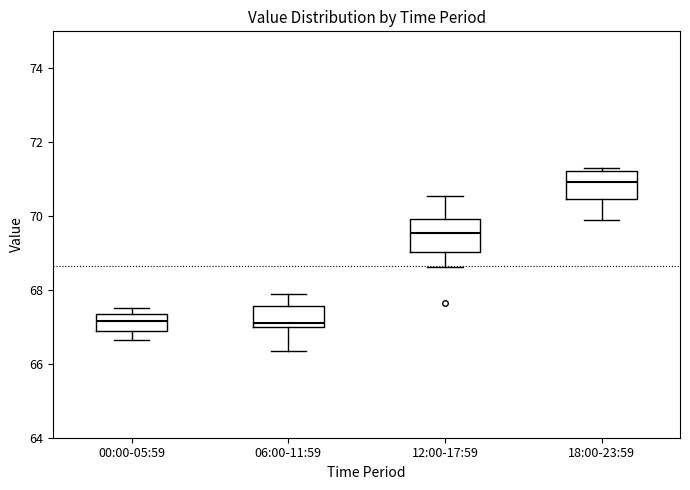

Which box's median line is the highest?

18:00-23:59